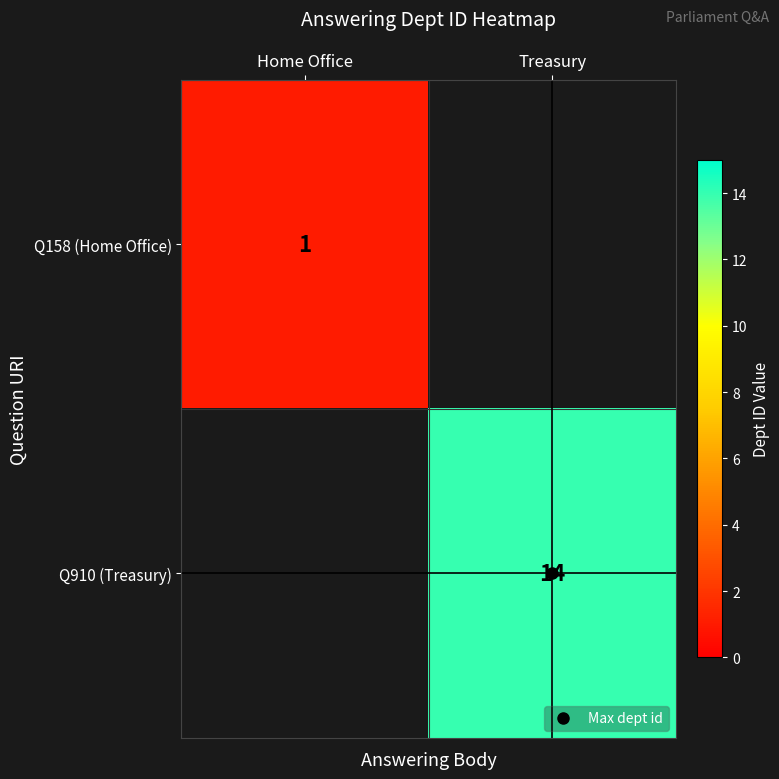

Rank the series at Treasury from lowest to highest value.

Q158 (Home Office), Q910 (Treasury)